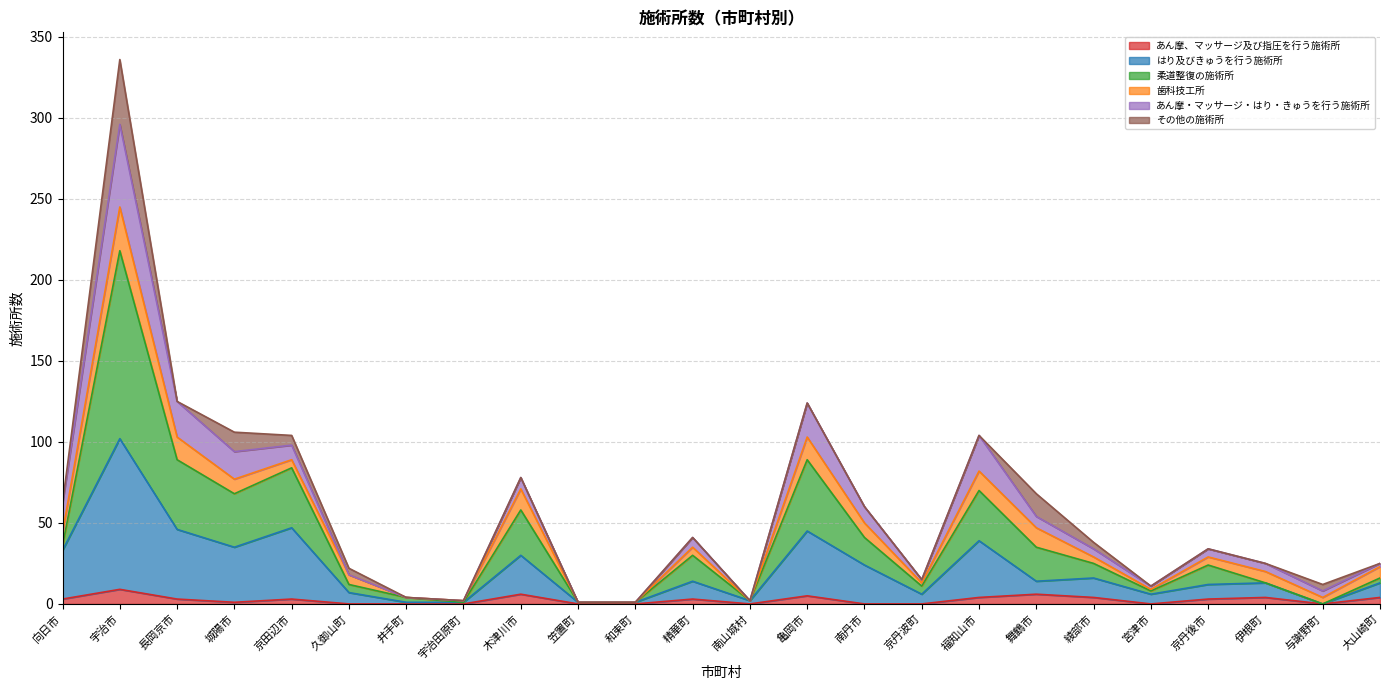

What is the highest value of the あん摩、マッサージ及び指圧を行う施術所 series?

9